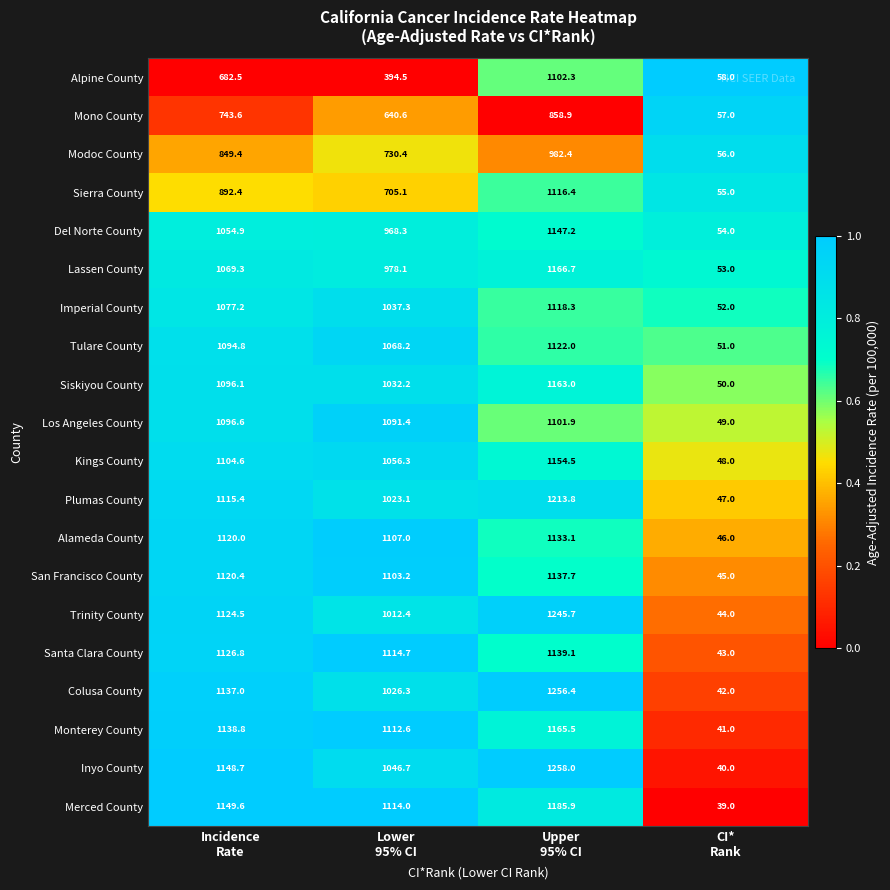

Rank the series by their maximum value, from lowest to highest.

Mono County, Modoc County, Los Angeles County, Alpine County, Sierra County, Imperial County, Tulare County, Alameda County, San Francisco County, Santa Clara County, Del Norte County, Kings County, Siskiyou County, Monterey County, Lassen County, Merced County, Plumas County, Trinity County, Colusa County, Inyo County